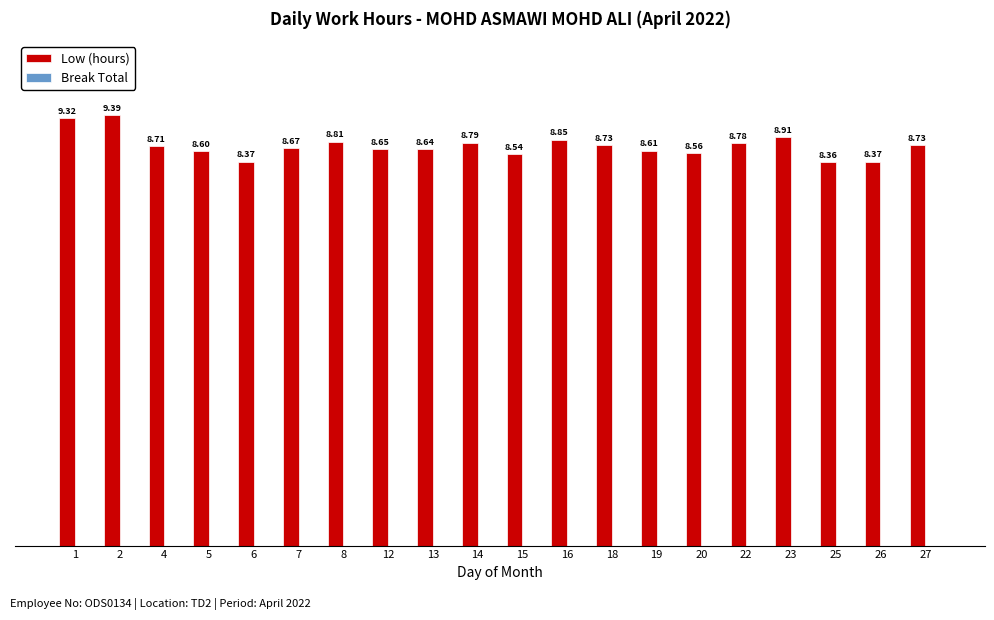

What is the difference between the maximum and second lowest values?

1.0